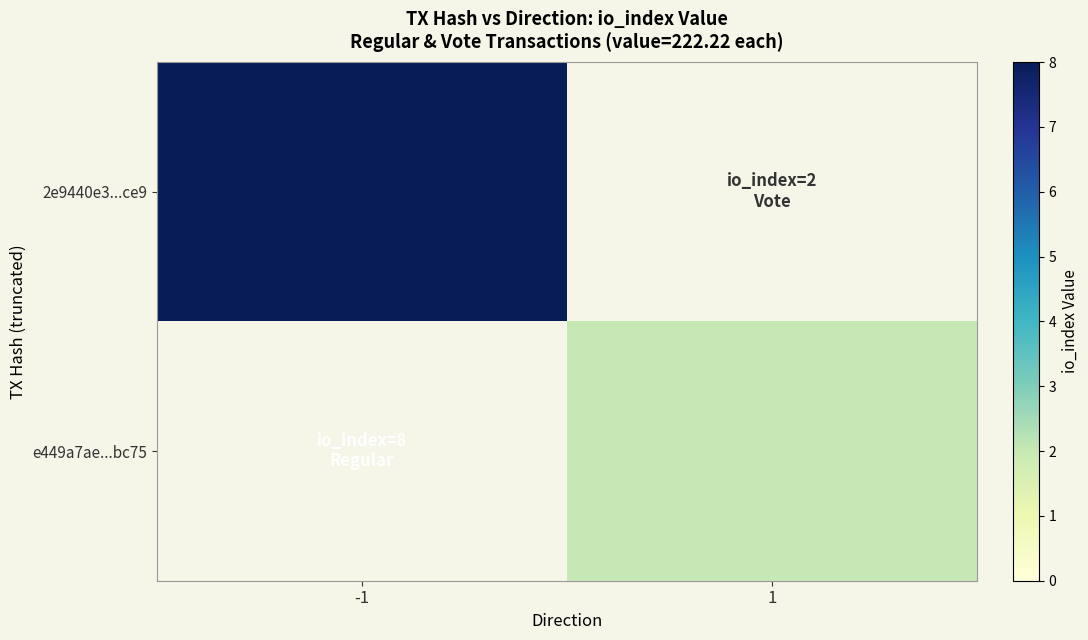

What is the total value across all series at 1?

2